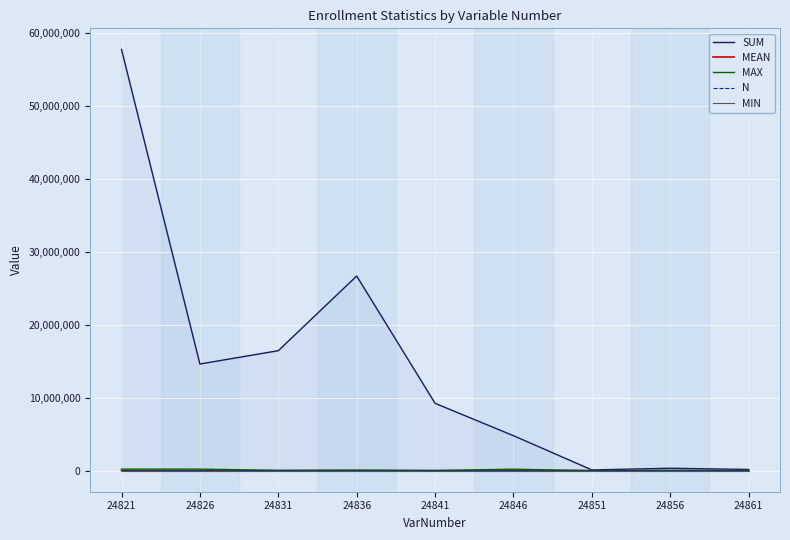

True or false: MIN and MAX intersect in this chart.

False